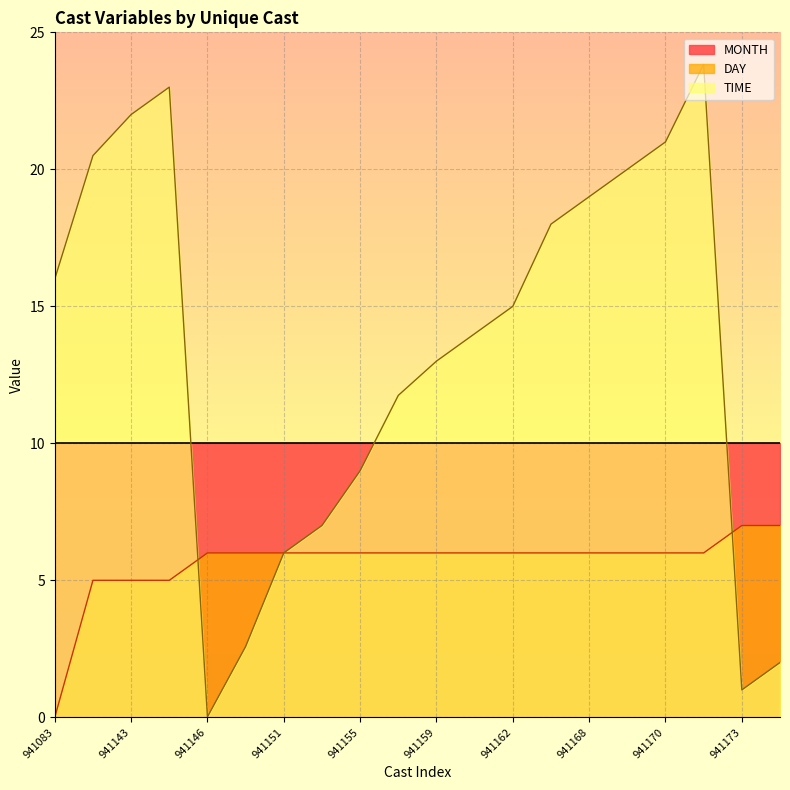

At which label does TIME first exceed 15?

941083